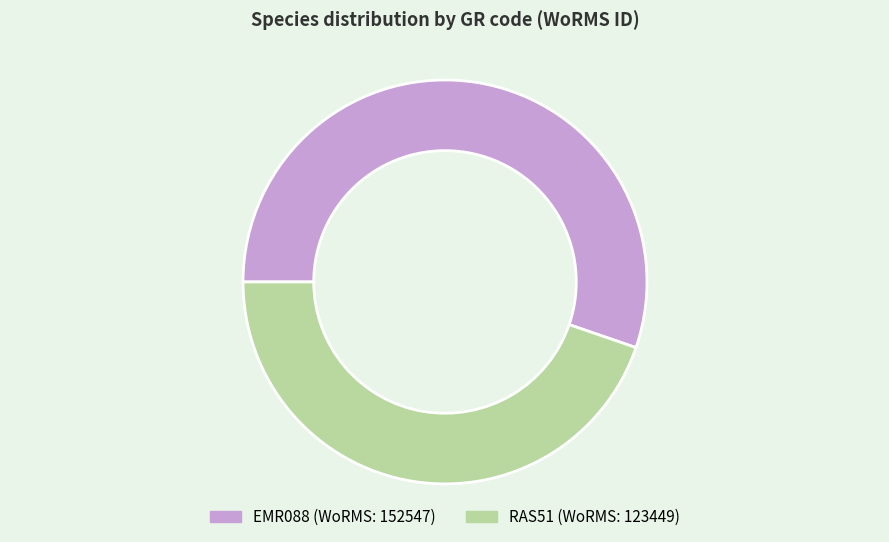

Do EMR088 and RAS51 together represent more than half of the pie?

Yes